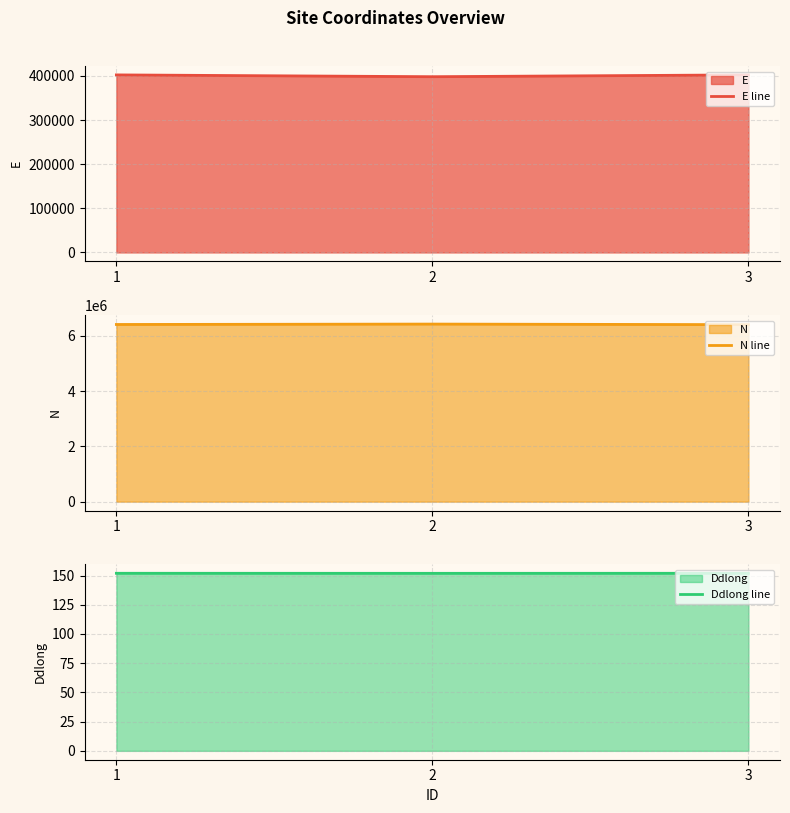

What is the sum of all Ddlong line values?

455.8